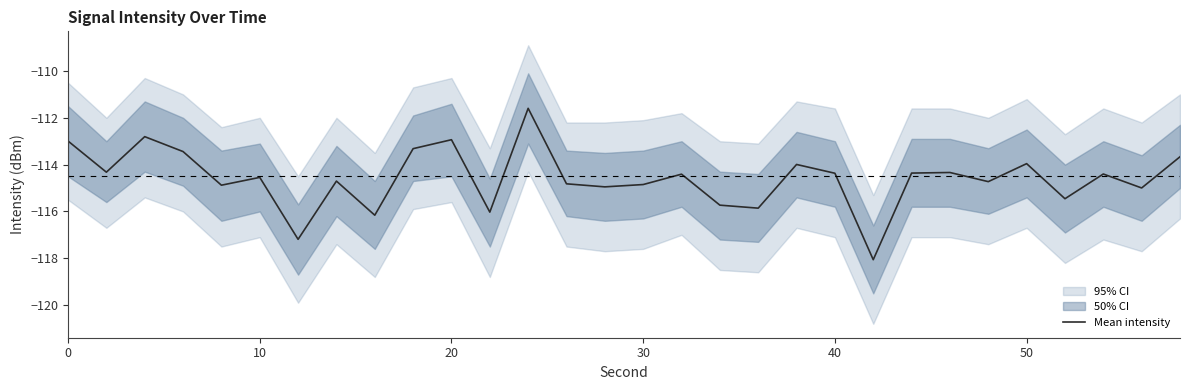

How many interior local valleys (lower than both neighbors) does the data have?

11